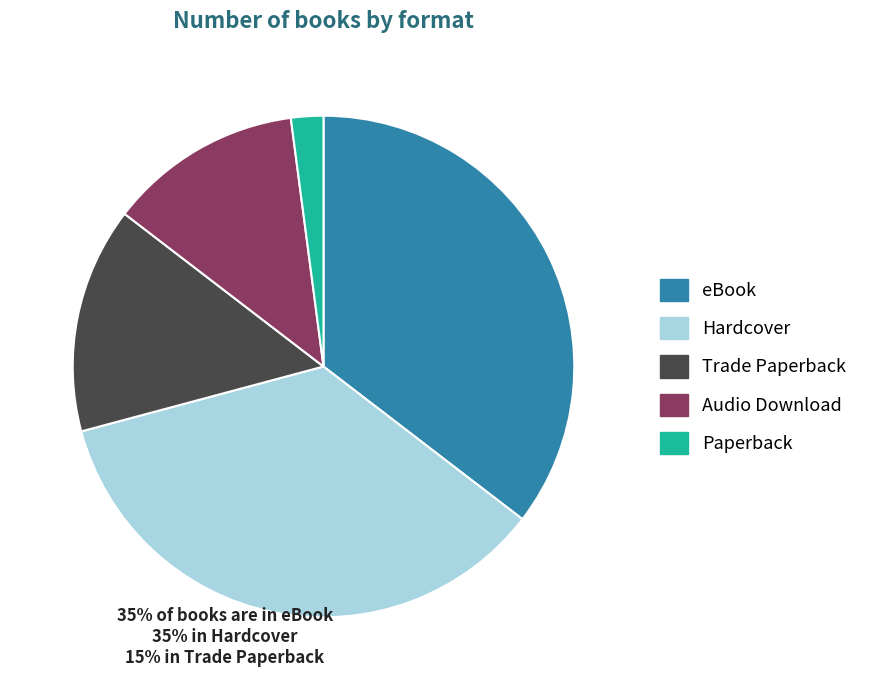

Is Hardcover the majority of the pie?

No